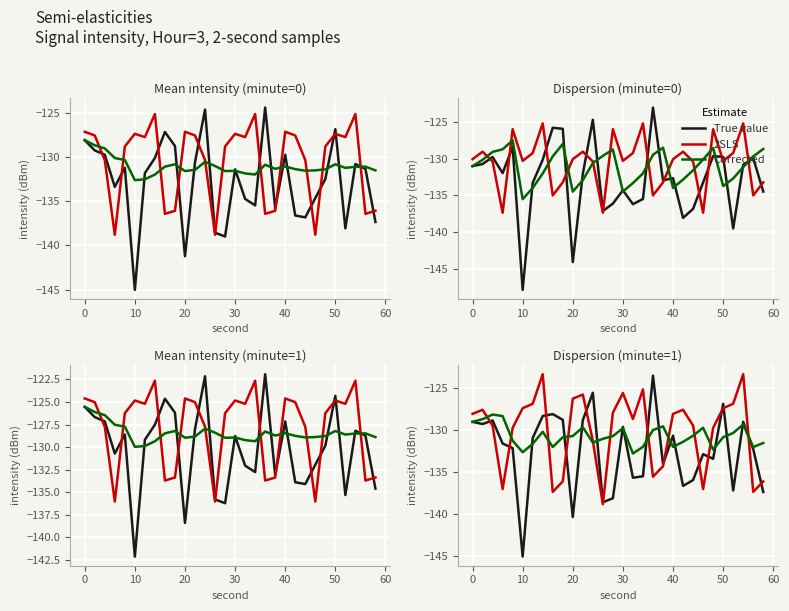

List the series in order of their overall mean, lowest first.

True value, Corrected, 2SLS